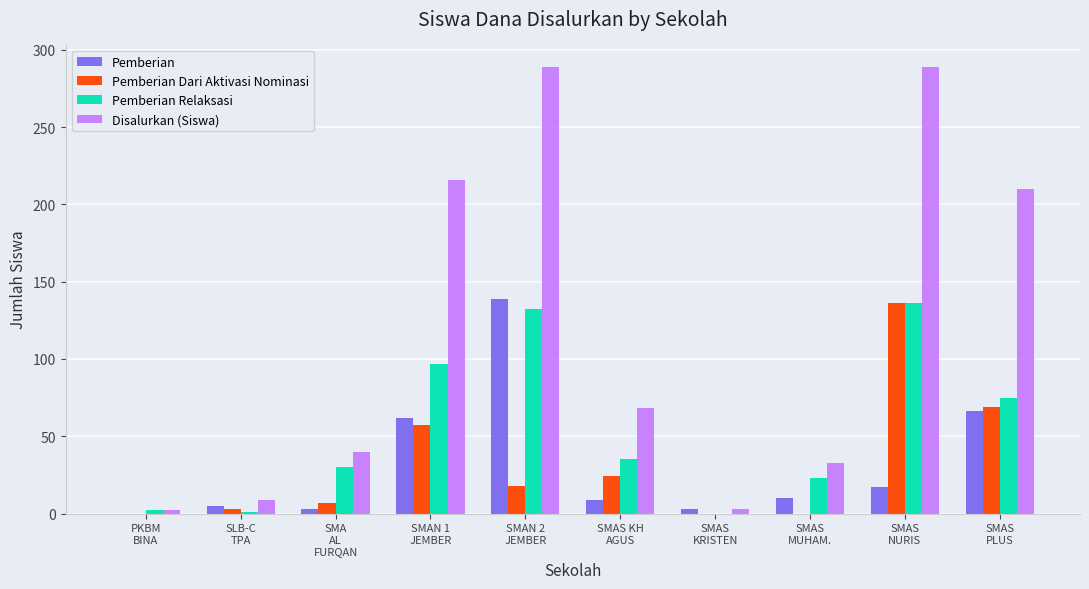

What is the spread (max minus min) of values at PKBM
BINA?

2